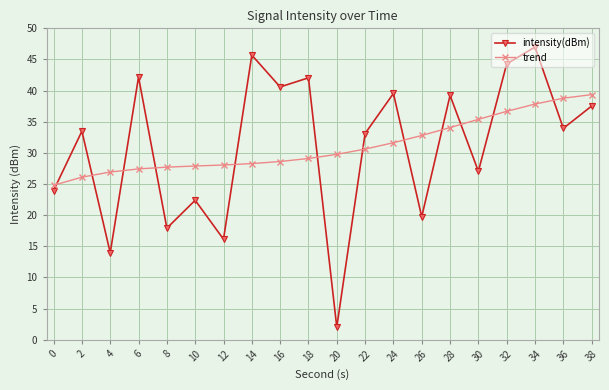

What is the sum of the intensity(dBm) values at 26 and 2?

53.2